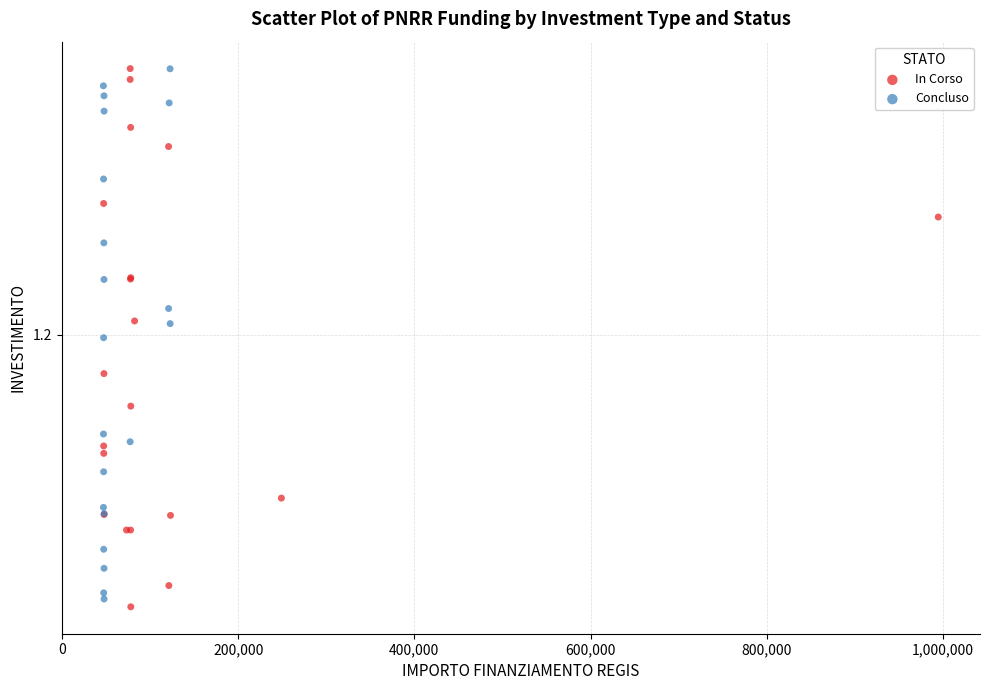

What are all the series names shown in the legend?

In Corso, Concluso